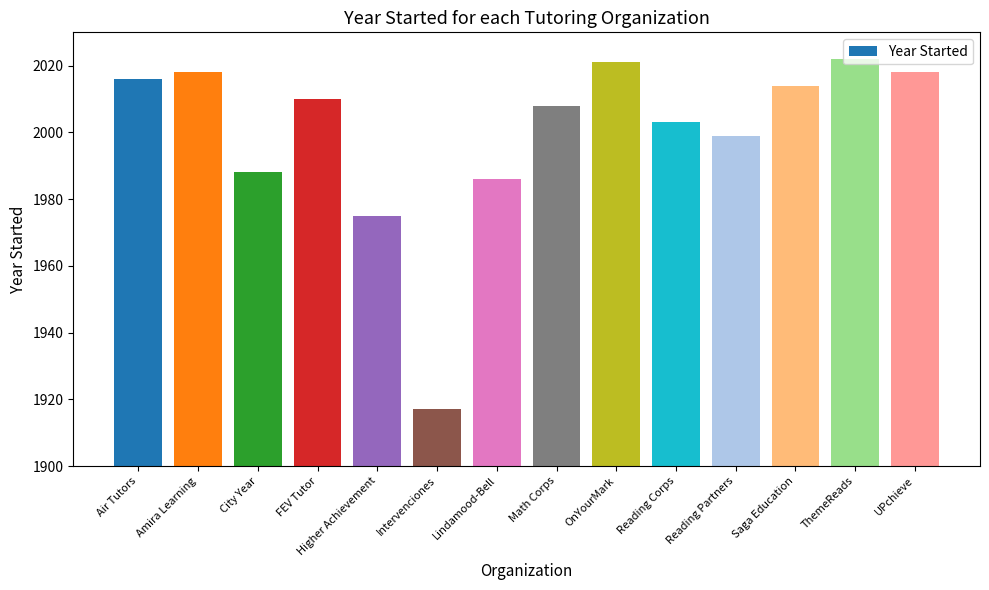

True or false: the data shows 927 at OnYourMark.

False